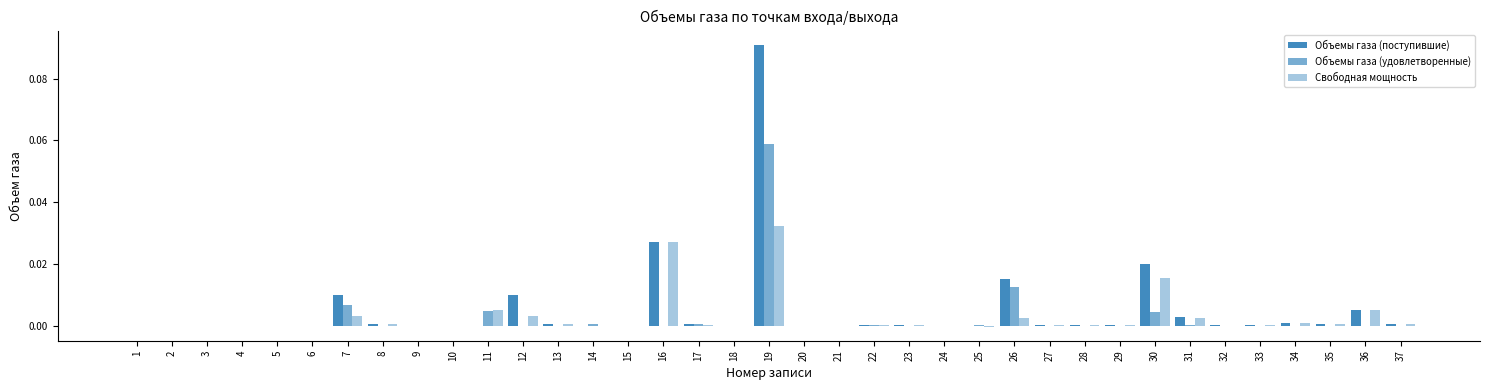

Count the number of categories in the chart.

37